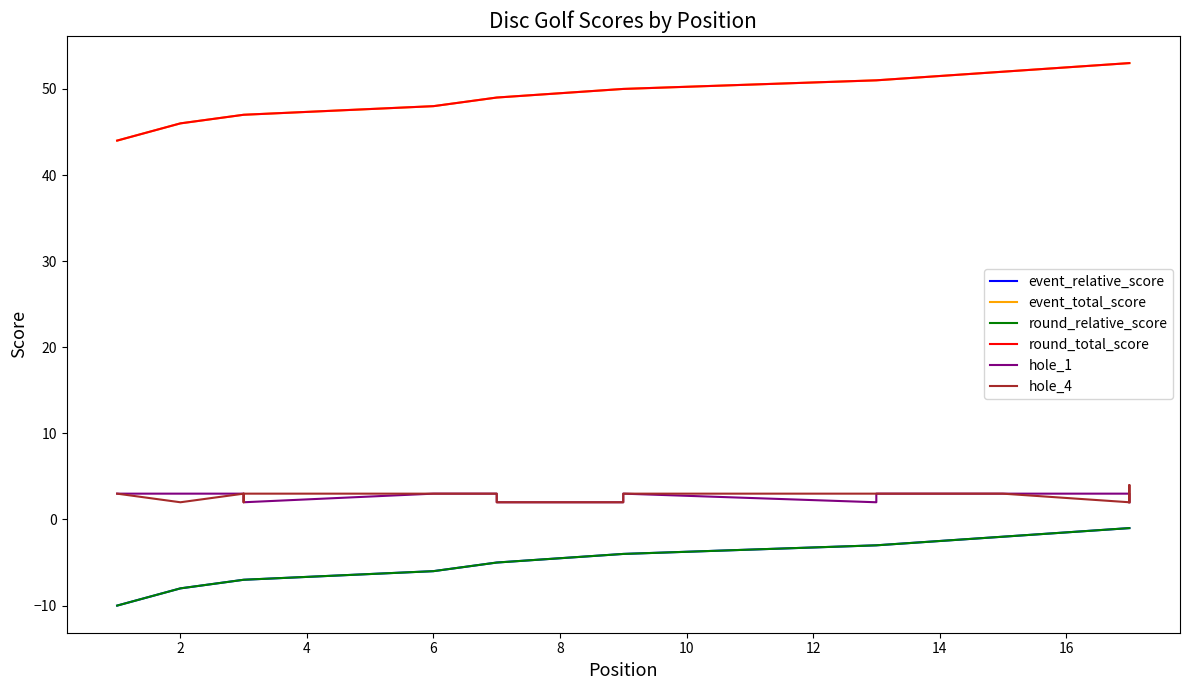

How many times do hole_4 and hole_1 cross each other?

1